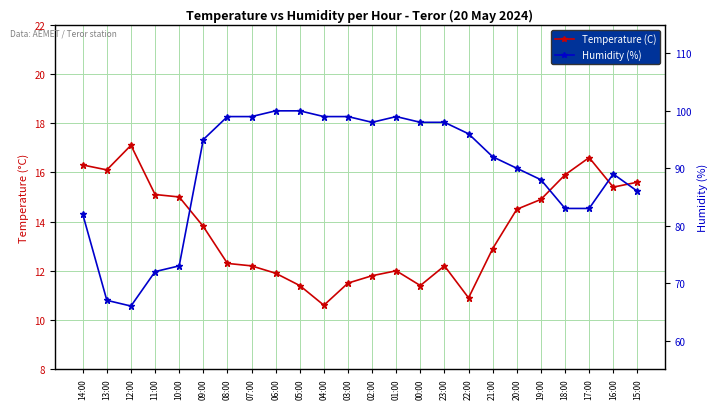

Is it true that Temperature (C) equals 8.3 at 20:00?

False